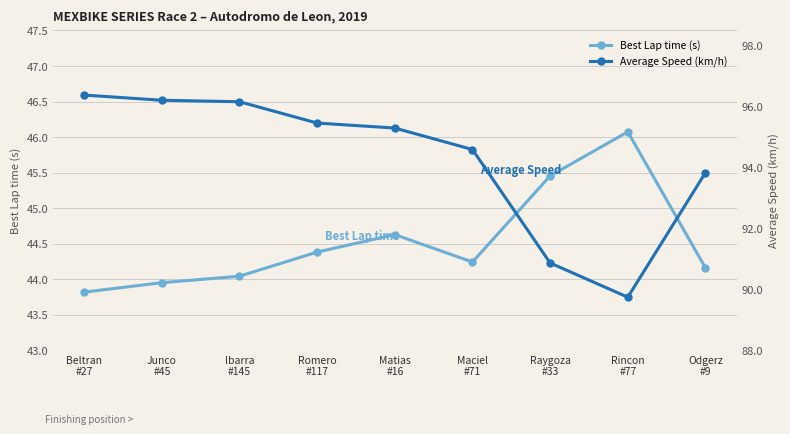

Is it true that Average Speed (km/h) equals 90.9 at Raygoza
#33?

True